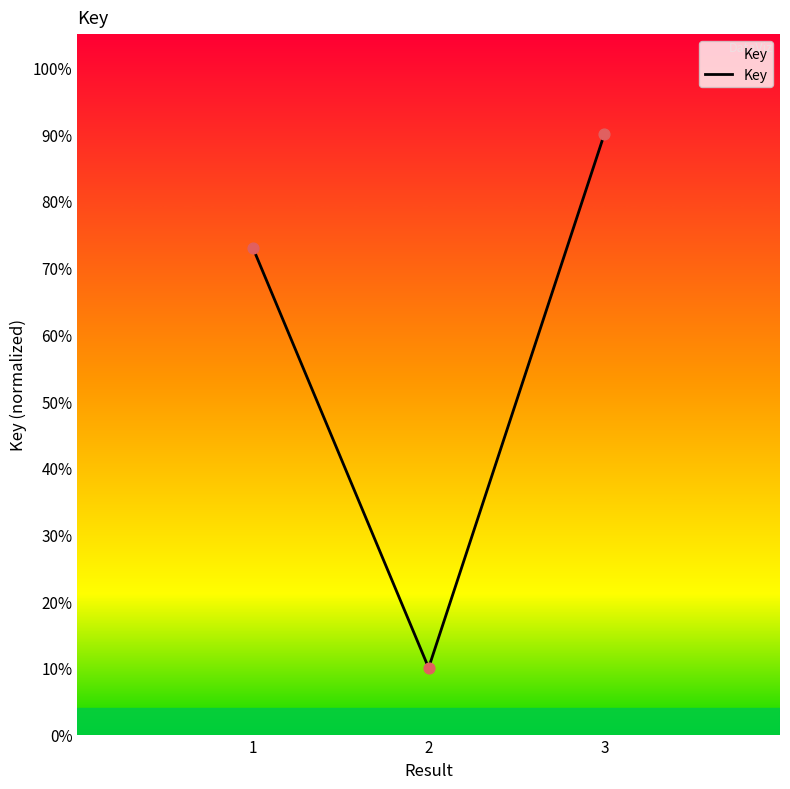

What is the change in value from 1 to 2?

-62.9